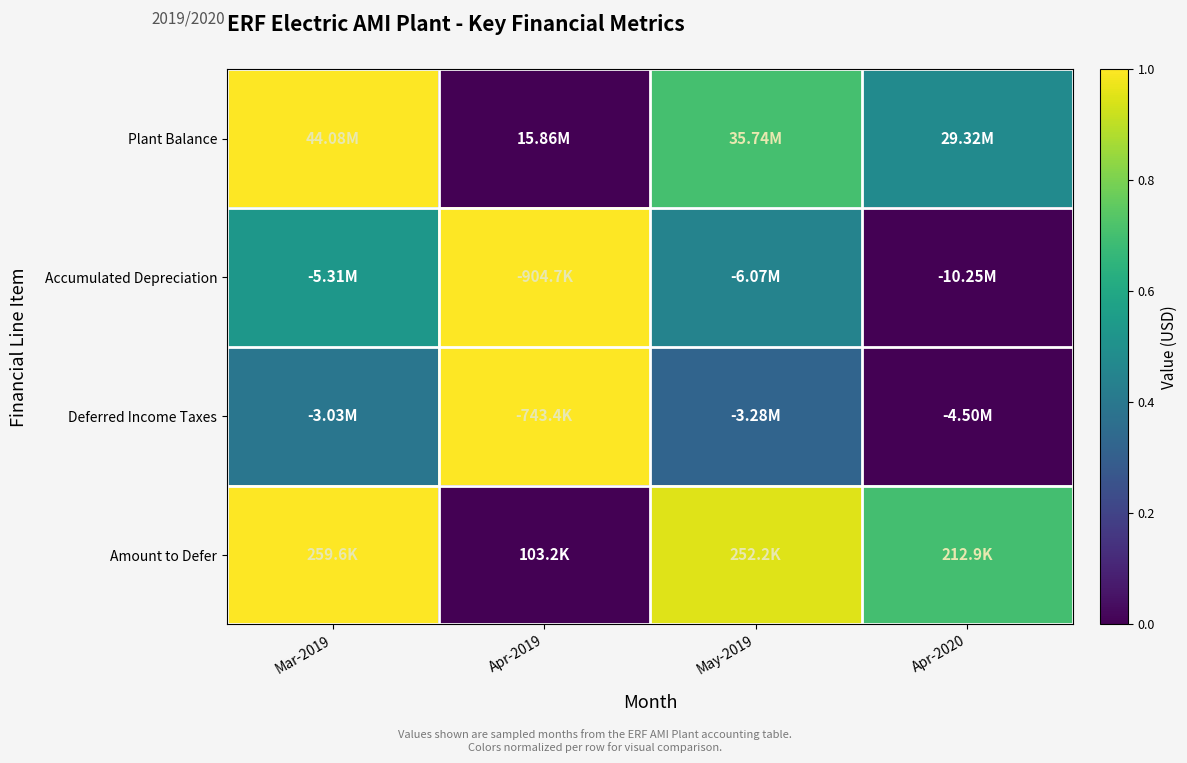

Which has a higher value, Apr-2019 or Mar-2019?

Mar-2019